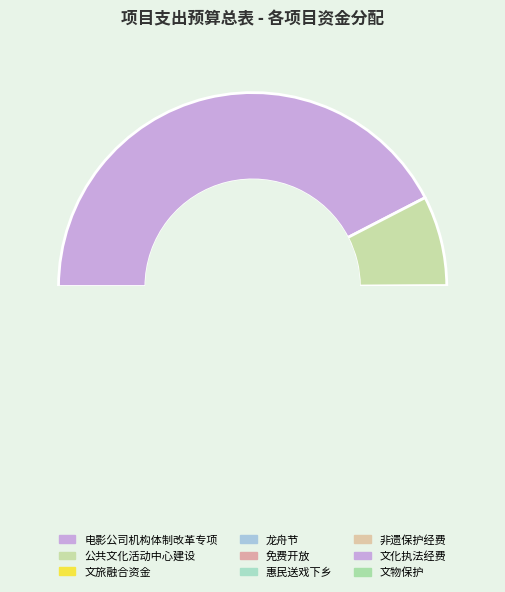

What is the change in value from 龙舟节 to 文物保护?

-180000